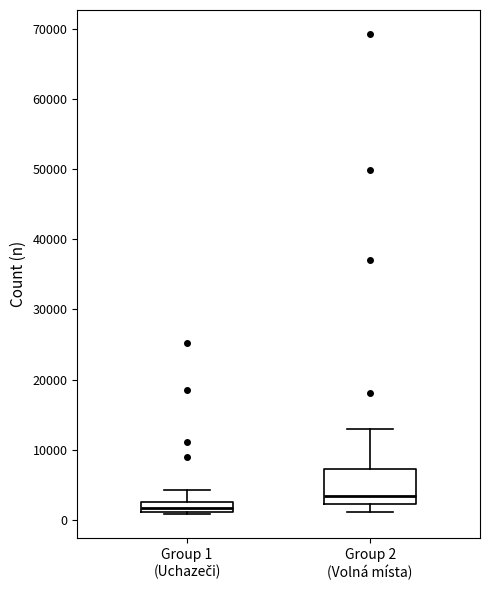

Which box's median line is the lowest?

Group 1 (Uchazeči)